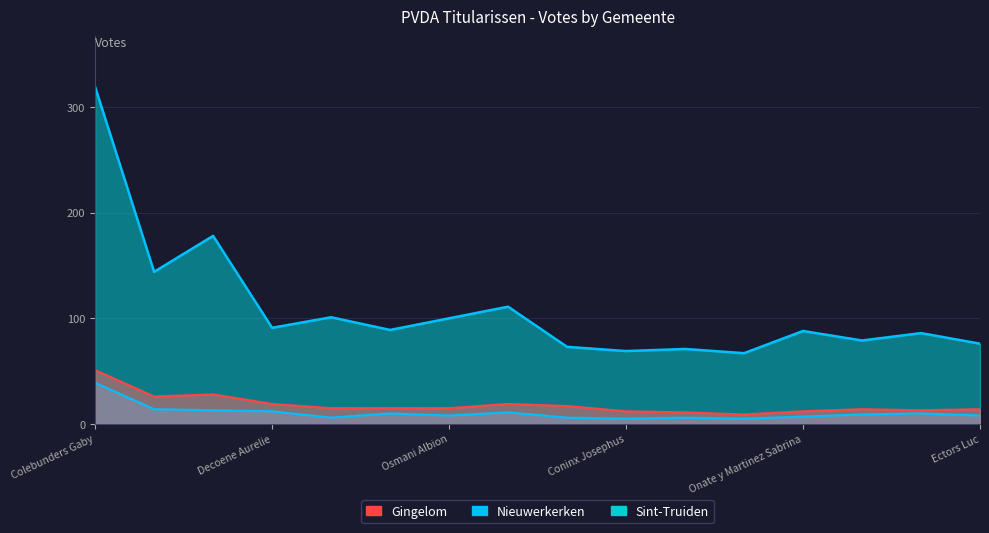

Reading left to right, extract all data points from this chart.

Sint-Truiden Line: 319	144	178	91	101	89	100	111	73	69	71	67	88	79	86	76
Nieuwerkerken Line: 39	14	13	12	6	10	8	11	6	5	6	5	7	9	10	8
Gingelom Line: 51	26	28	19	15	15	15	19	17	12	11	9	12	14	13	14